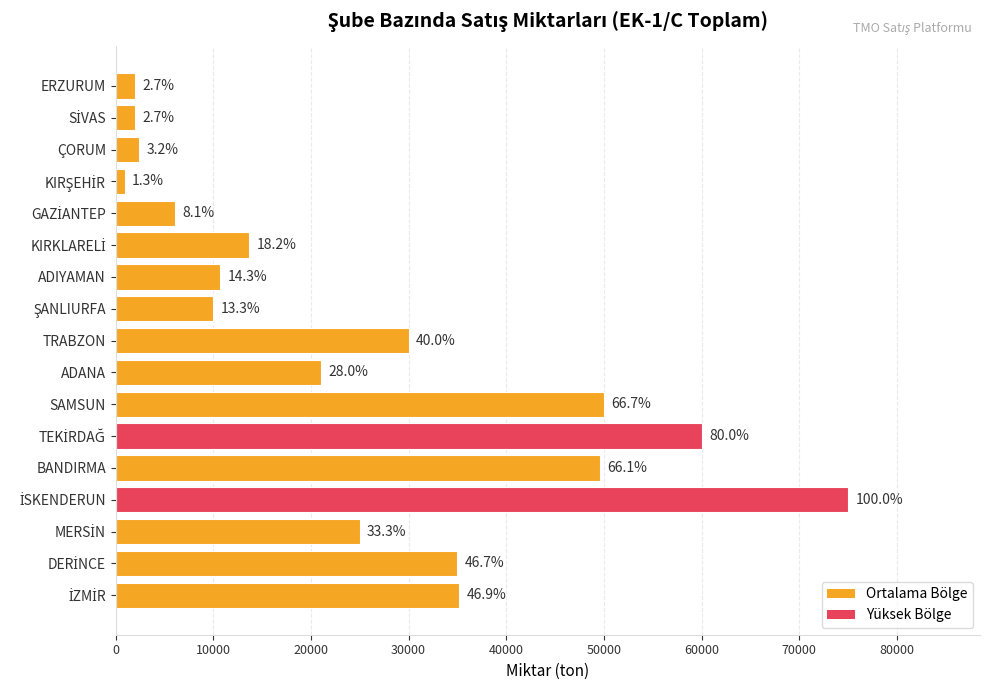

How many bars are there in total?

17